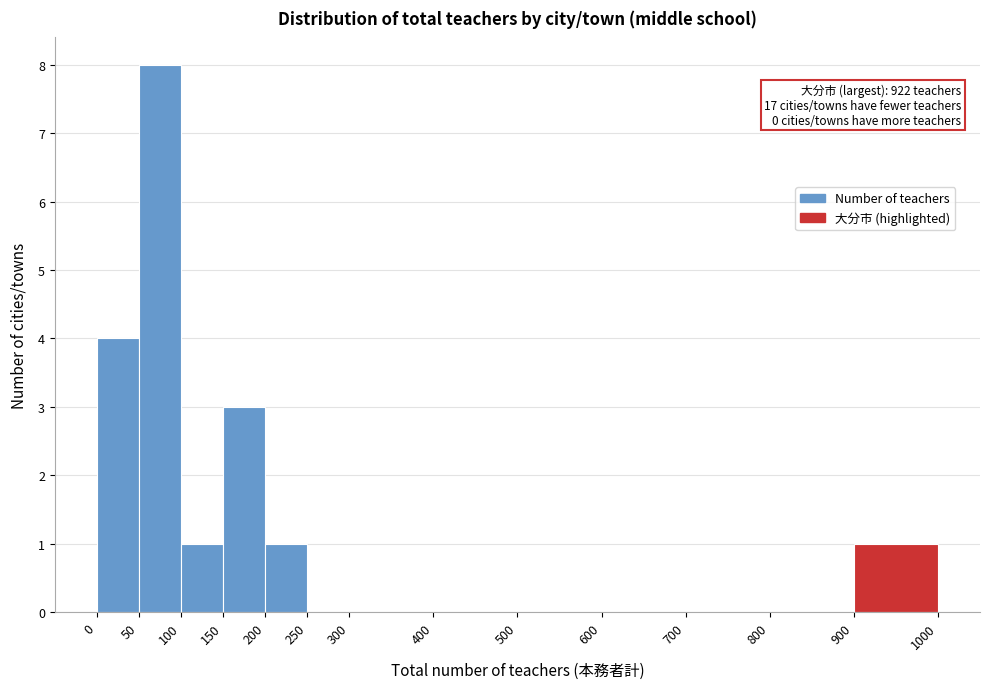

Over which range of the x-axis is the bar tallest?

50 to 100